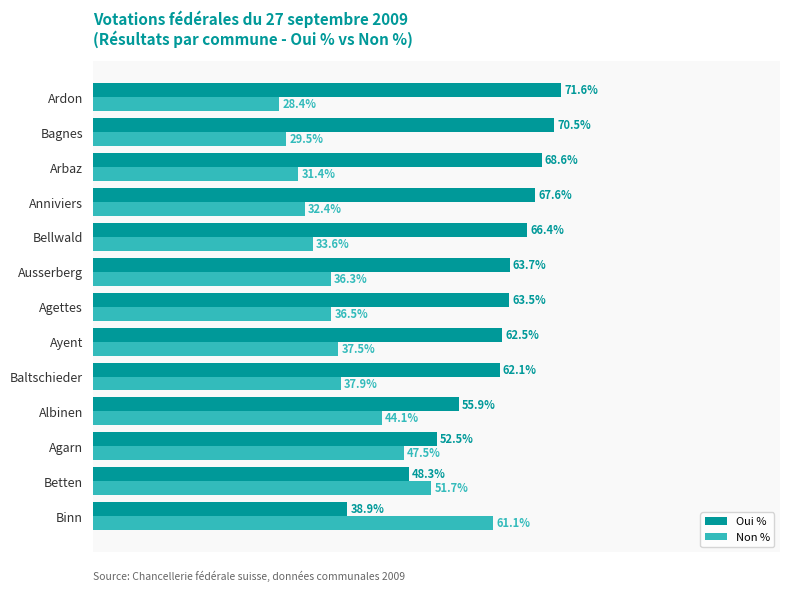

Rank the categories by Oui % value from highest to lowest.

Ardon, Bagnes, Arbaz, Anniviers, Bellwald, Ausserberg, Agettes, Ayent, Baltschieder, Albinen, Agarn, Betten, Binn